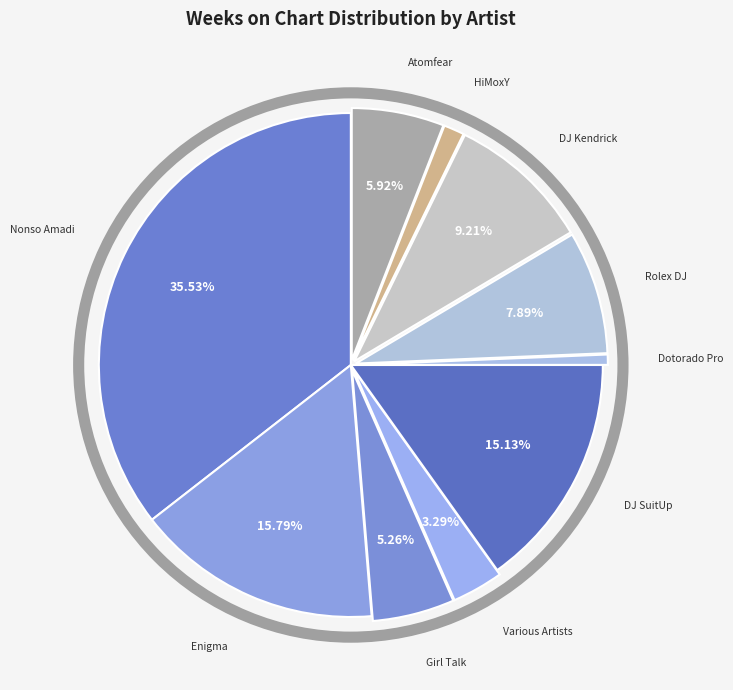

How many slices are in this pie chart?

10